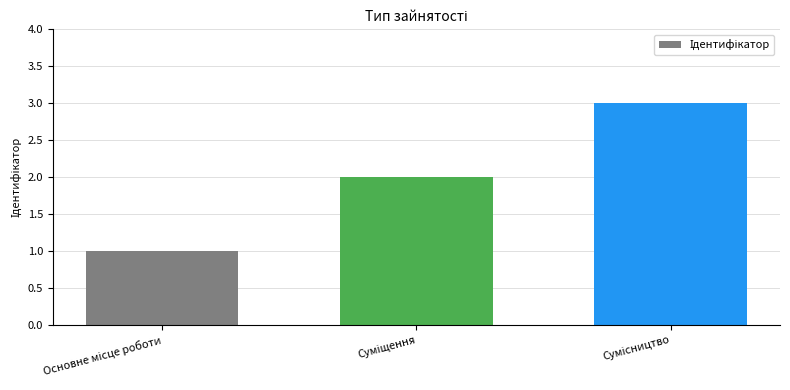

What is the sum of all values?

6